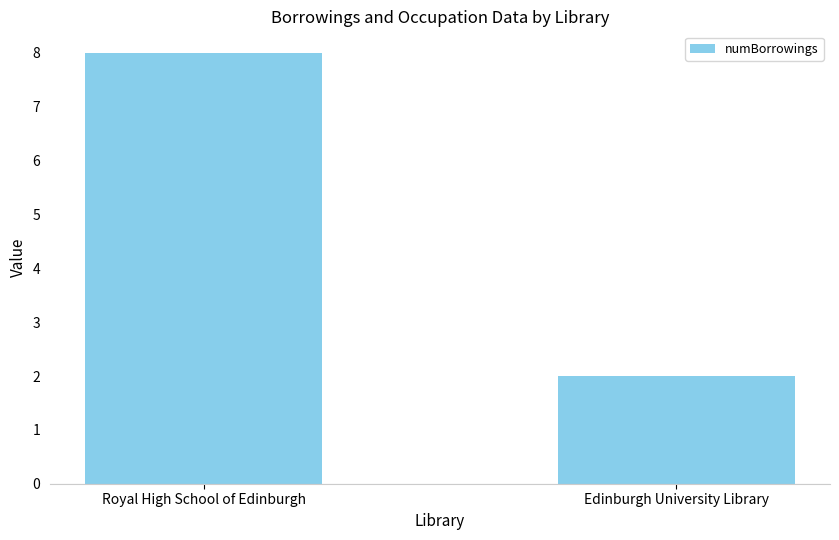

Is it true that the value at Edinburgh University Library is 1?

False